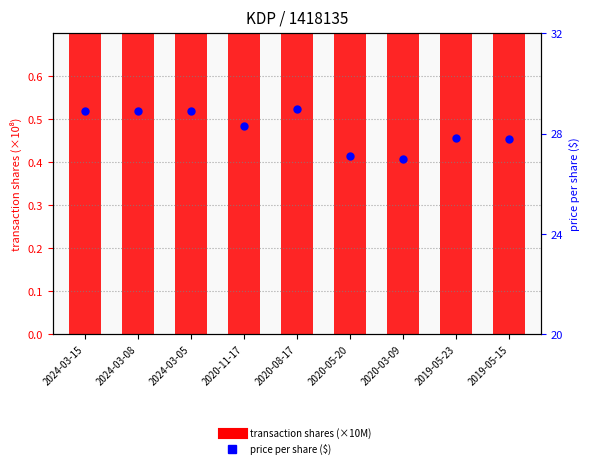

What is the total value across all series at 2020-03-09?

30.3